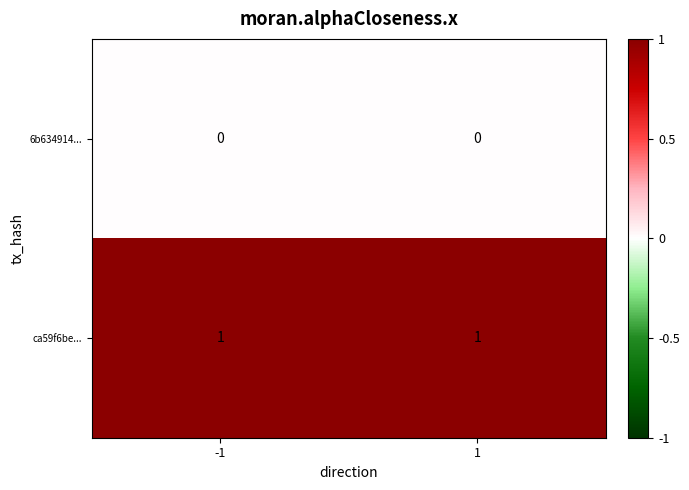

Rank the series by their average value, from lowest to highest.

6b634914..., ca59f6be...